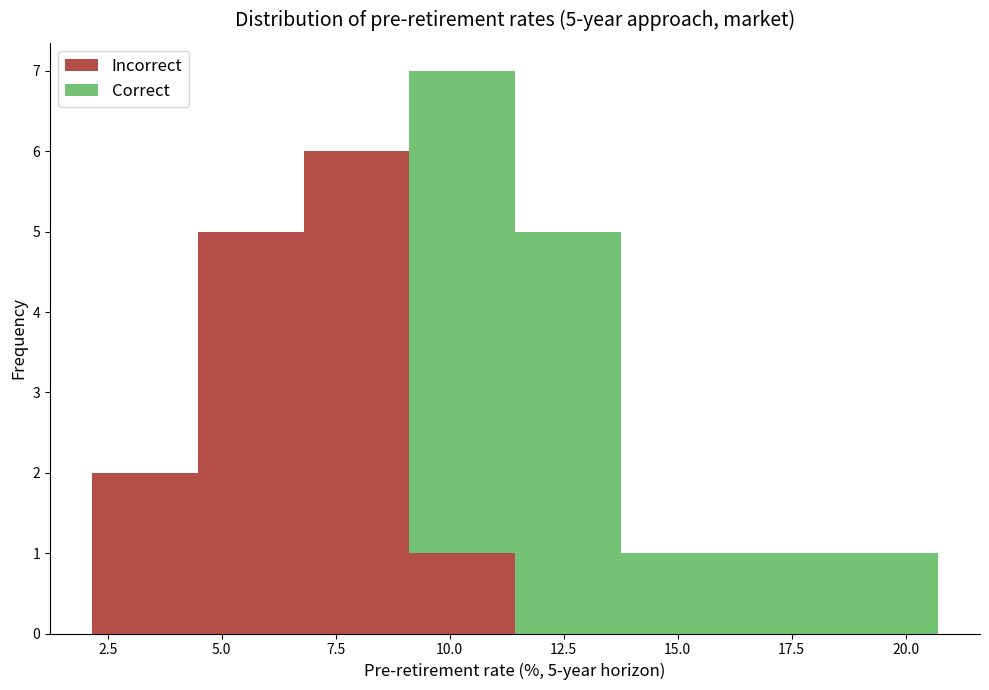

Which range on the x-axis has the tallest stacked bar (by total height)?

9.0 to 11.5